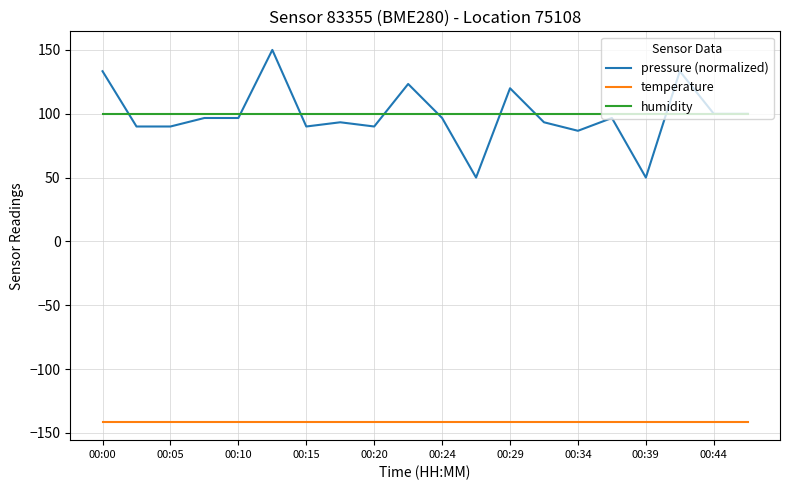

Which series has the widest spread of values?

pressure (normalized)